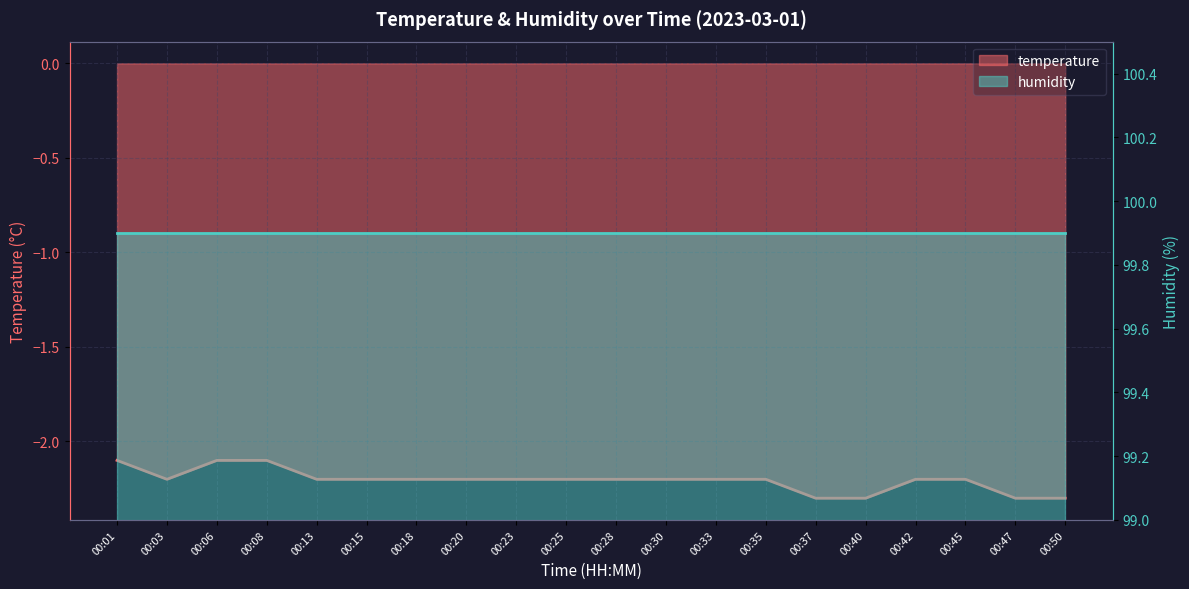

Reading left to right, what are all the values shown in this chart?

-2.1	-2.2	-2.1	-2.1	-2.2	-2.2	-2.2	-2.2	-2.2	-2.2	-2.2	-2.2	-2.2	-2.2	-2.3	-2.3	-2.2	-2.2	-2.3	-2.3